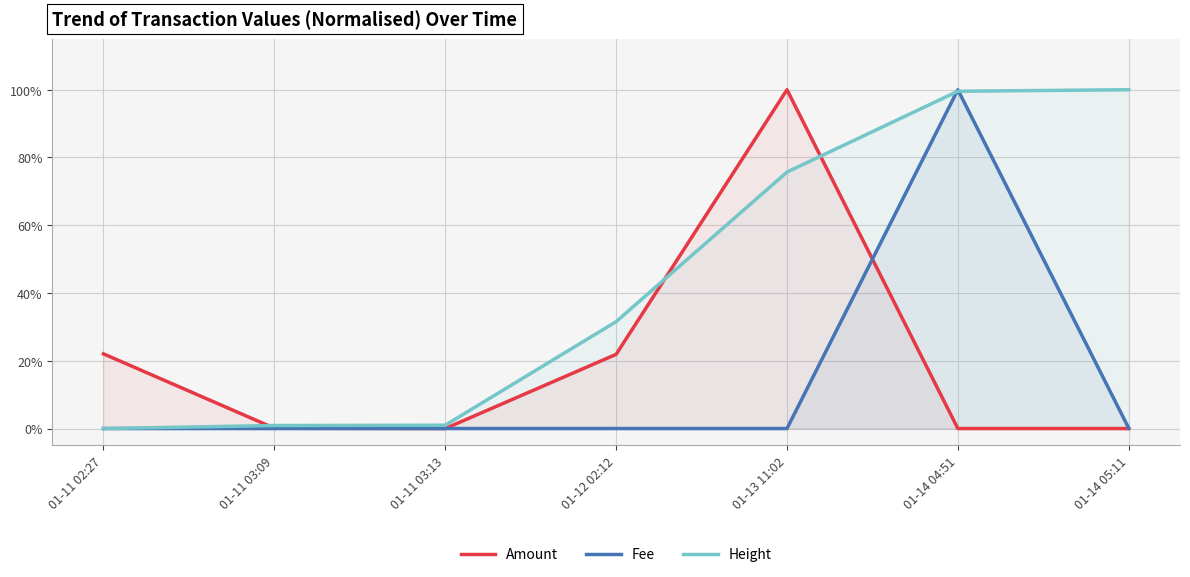

How many times do Fee and Amount cross each other?

1